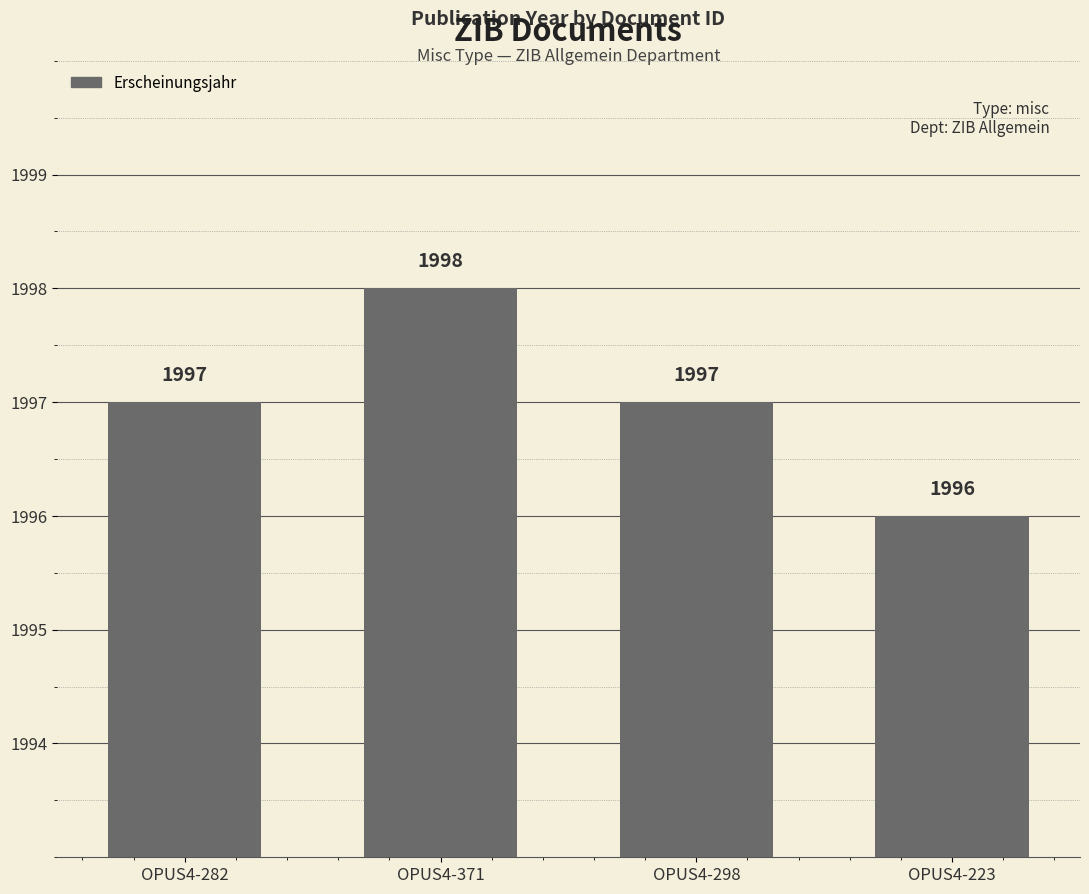

The value at OPUS4-298 is 1997. True or false?

True